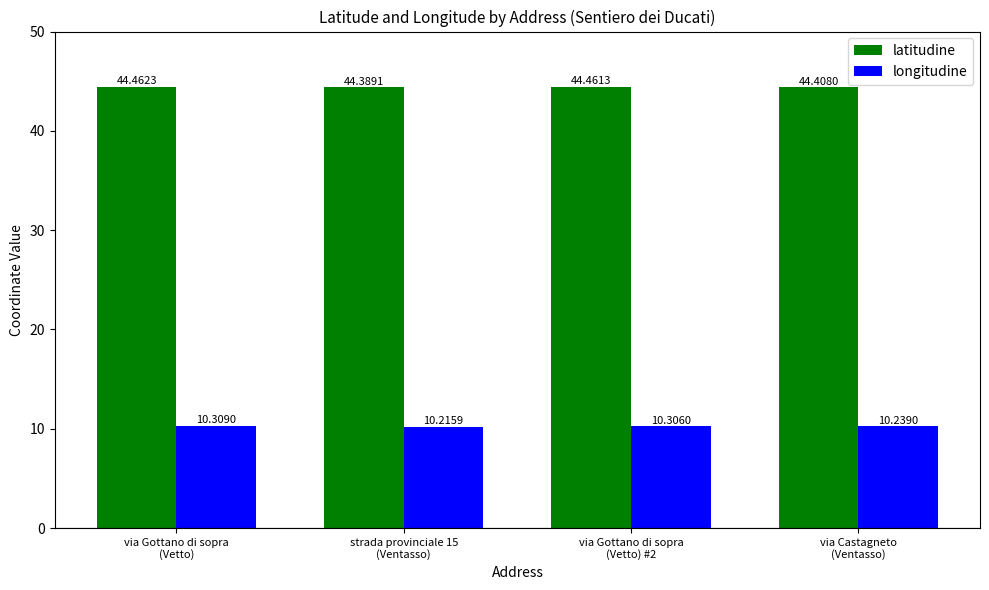

Rank the series by their maximum value, from highest to lowest.

latitudine, longitudine